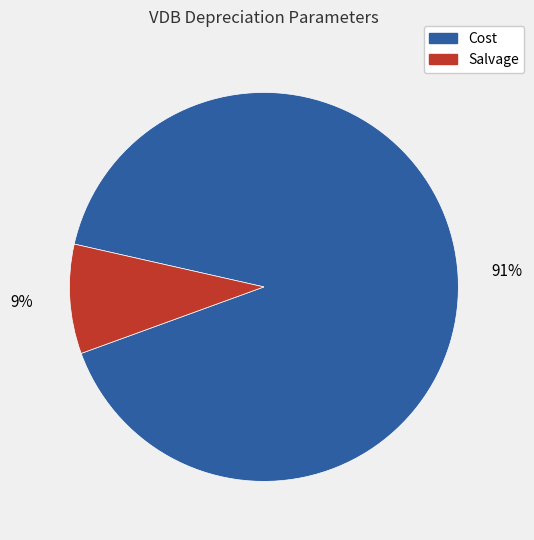

Is there a majority slice in this chart?

Yes